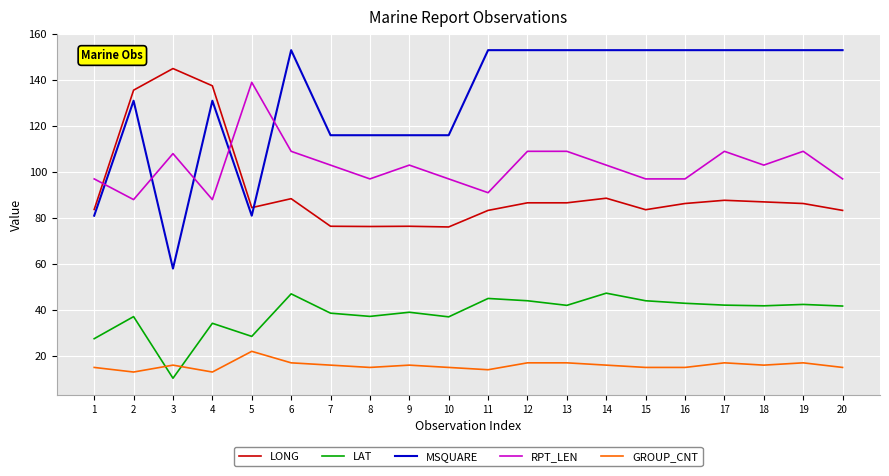

Which series has the largest total across all categories?

MSQUARE